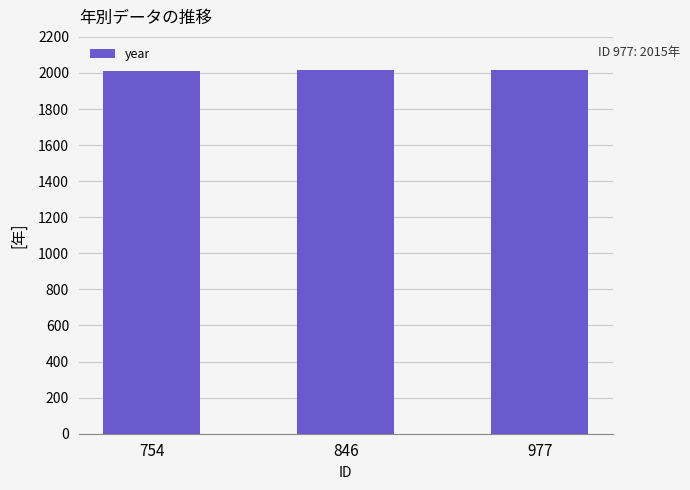

What is the value of the 2nd bar from the left?

2014